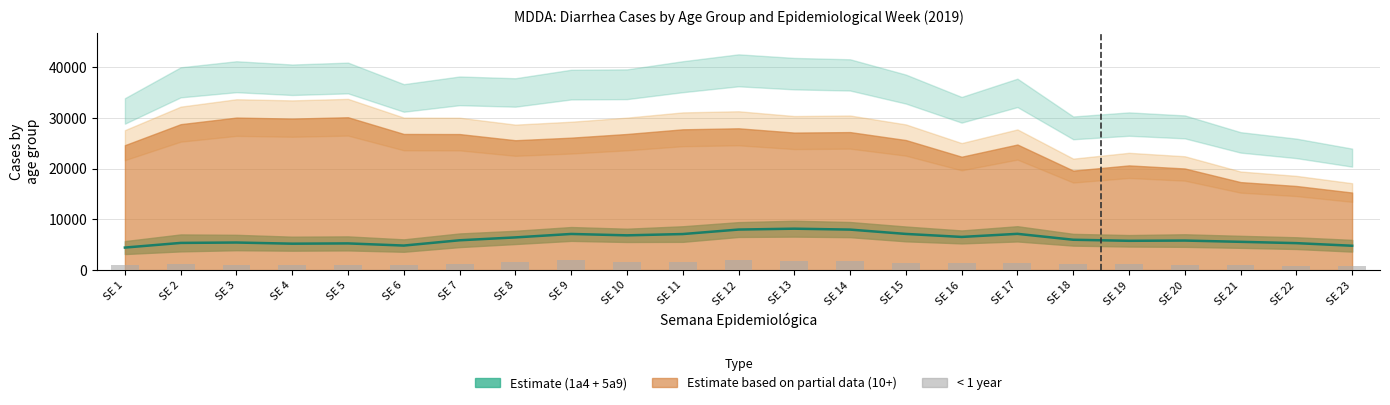

At which label does the data first exceed 1248?

SE 7